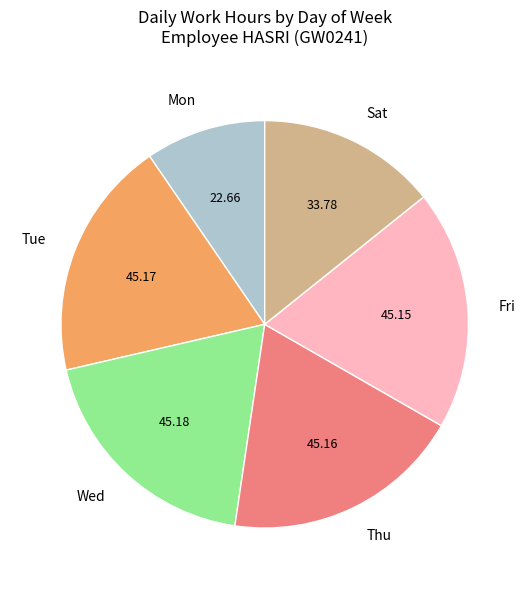

Is there any slice that represents more than half of the pie?

No